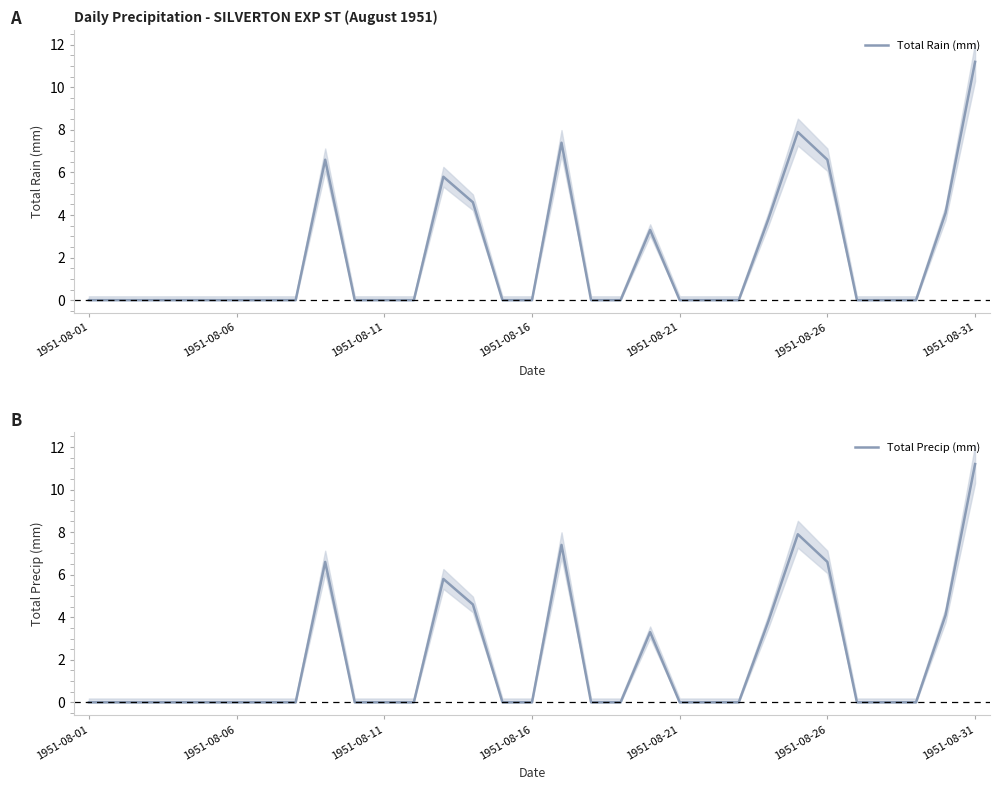

True or false: Total Rain (mm) and Total Precip (mm) cross at least once.

False